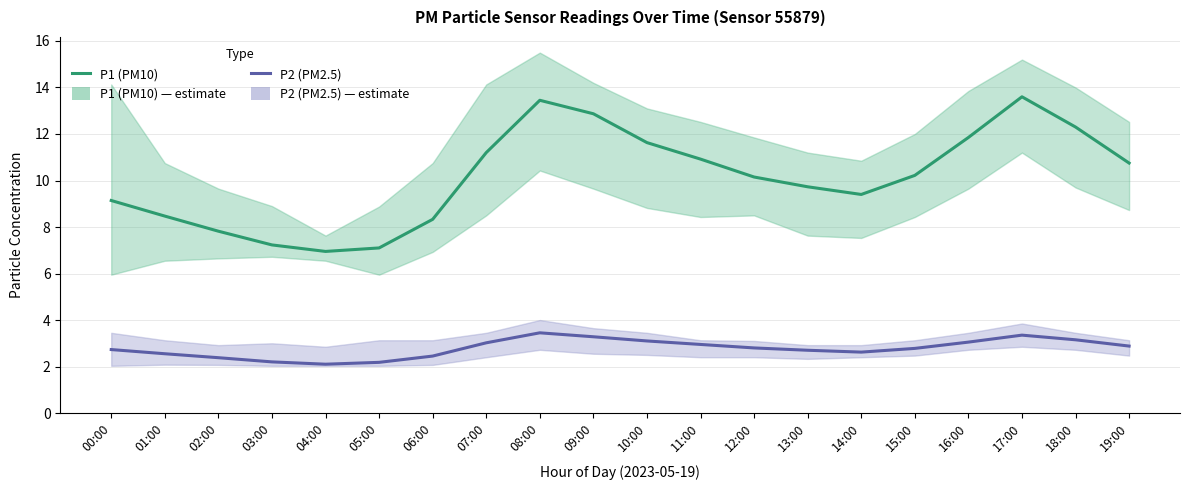

True or false: P2 (PM2.5) and P1 (PM10) cross at least once.

False